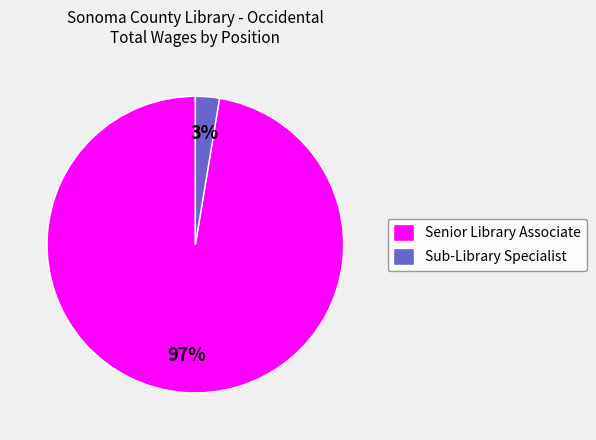

Between Senior Library Associate and Sub-Library Specialist, which is larger?

Senior Library Associate